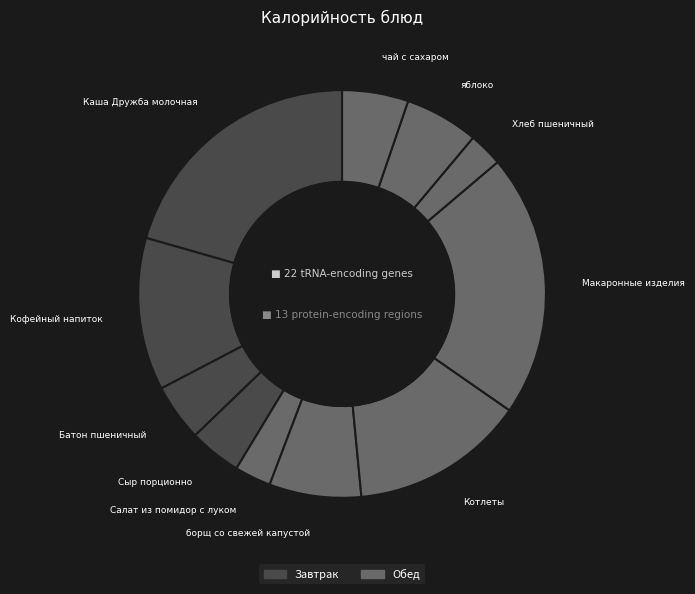

Is there any slice that represents more than half of the pie?

No